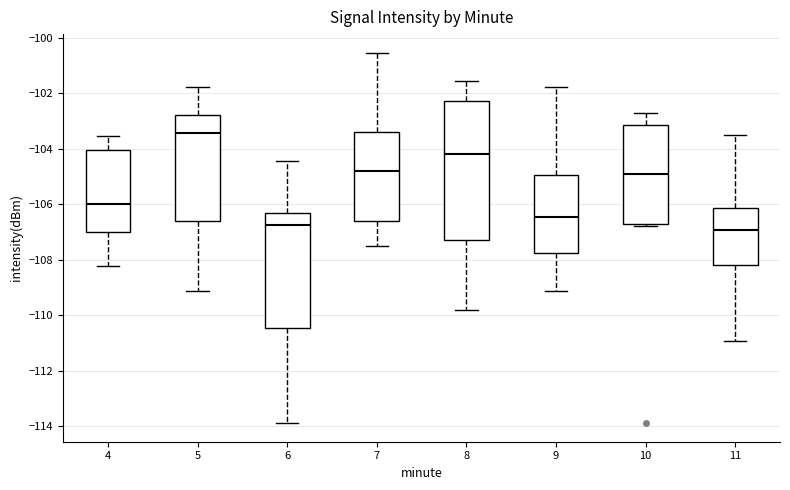

Which box's median line is the highest?

5